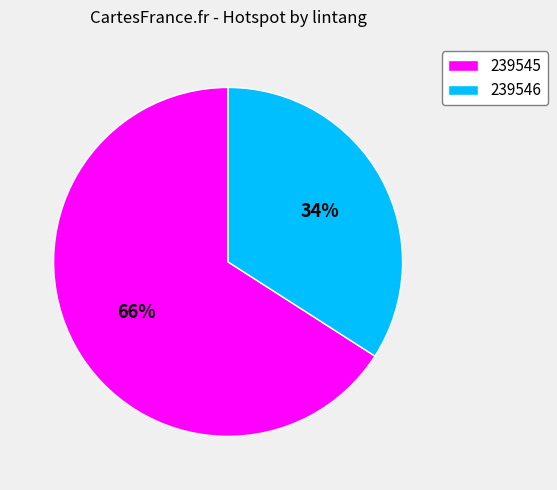

How many slices are in this pie chart?

2